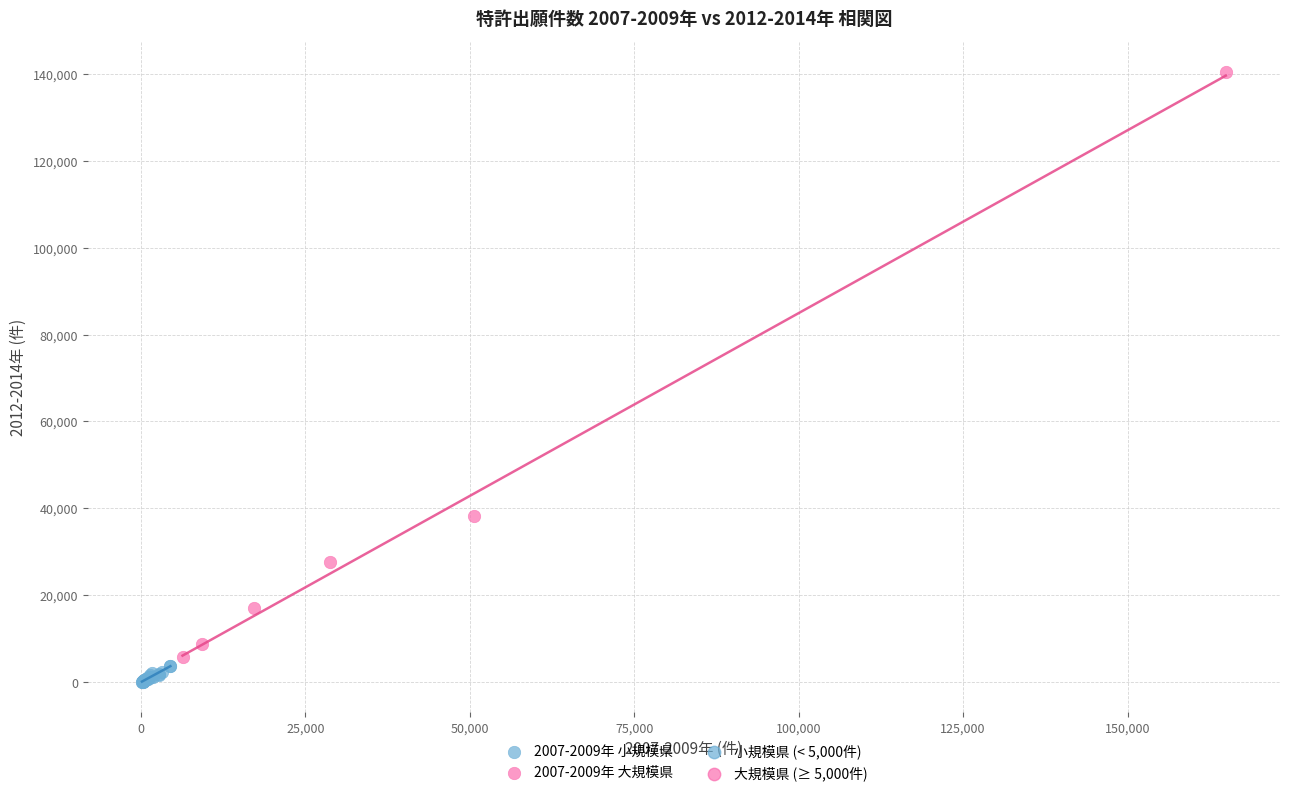

Which series contains the highest Y value?

2007-2009年 大規模県